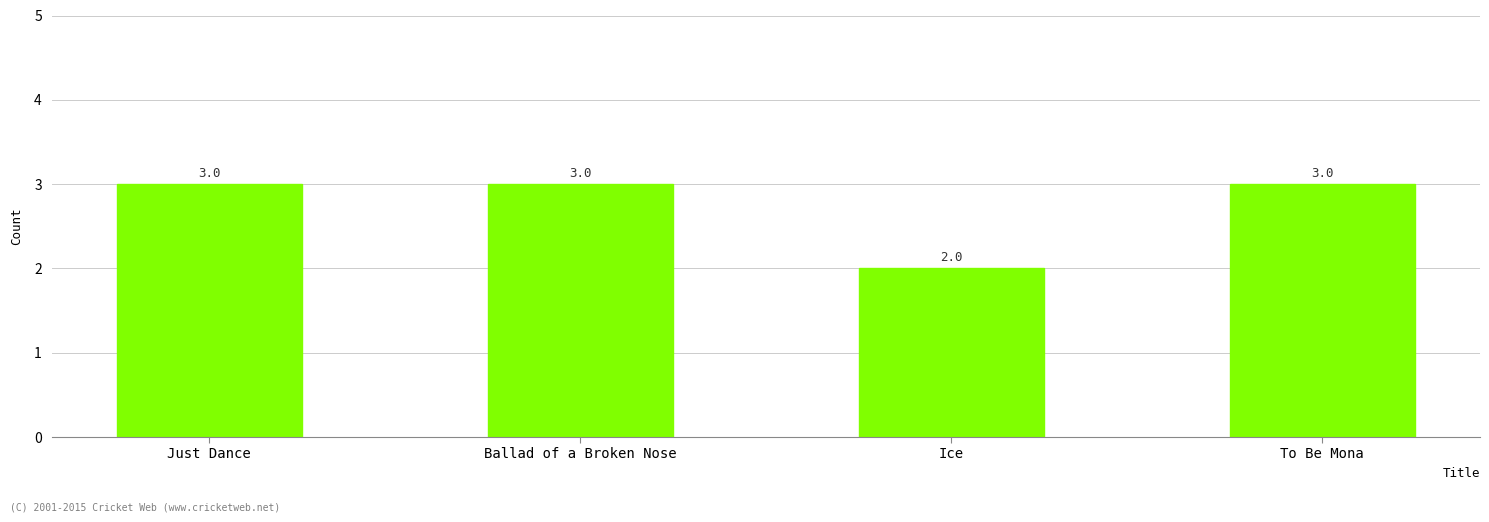

What is the sum of all values?

11